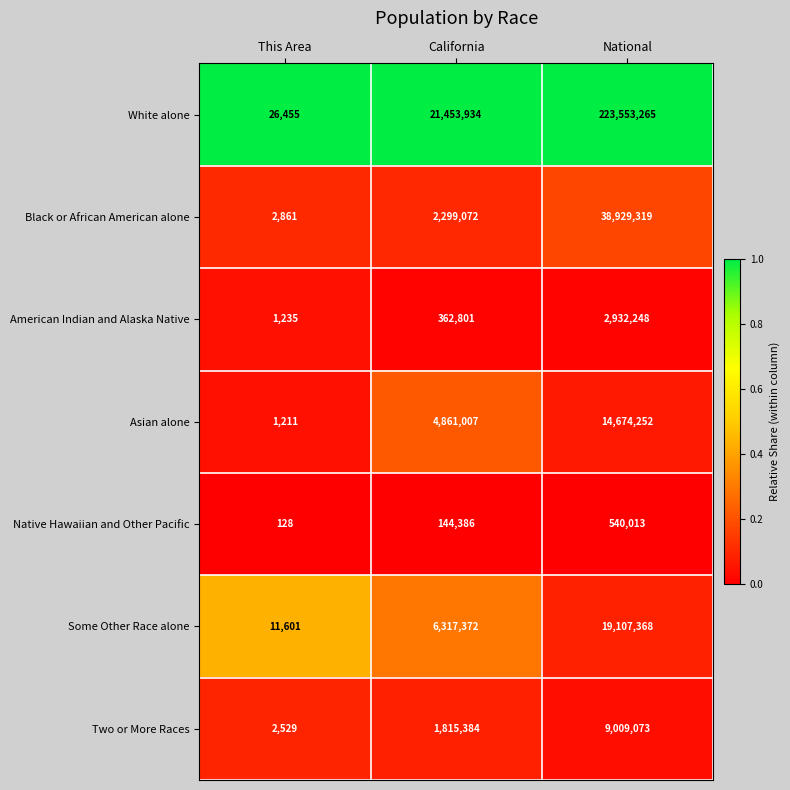

Rank the series by their maximum value, from highest to lowest.

White alone, Black or African American alone, Some Other Race alone, Asian alone, Two or More Races, American Indian and Alaska Native, Native Hawaiian and Other Pacific